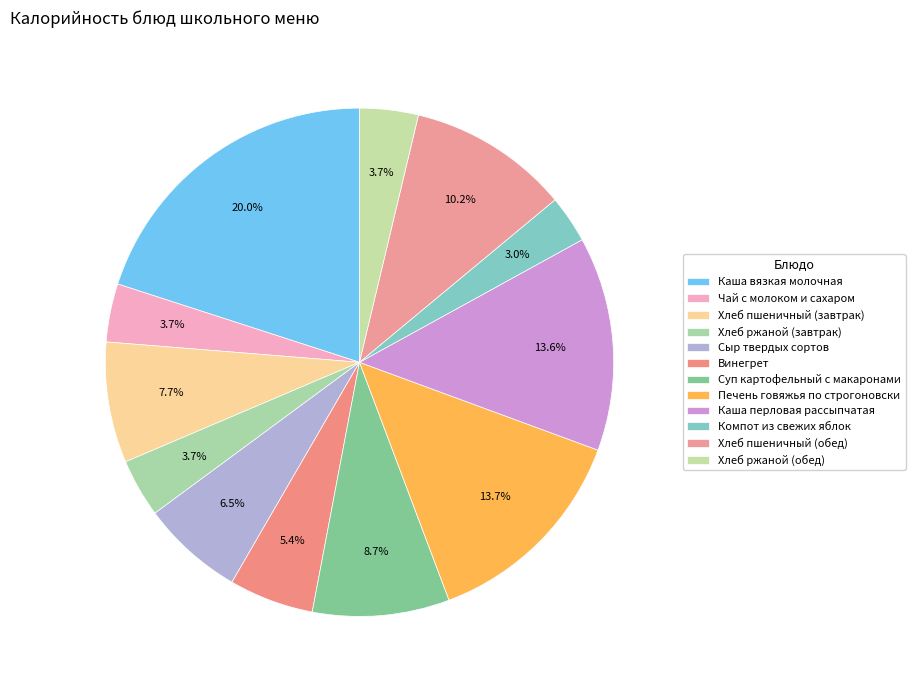

True or false: Хлеб пшеничный (завтрак) accounts for 8% of the total.

True